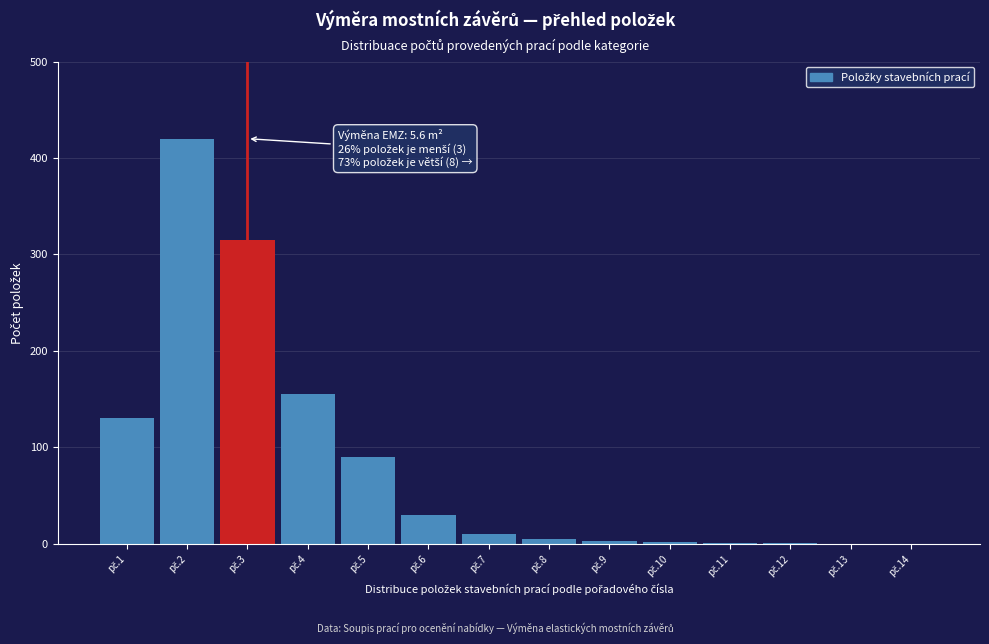

What is the sum of all values?

1162